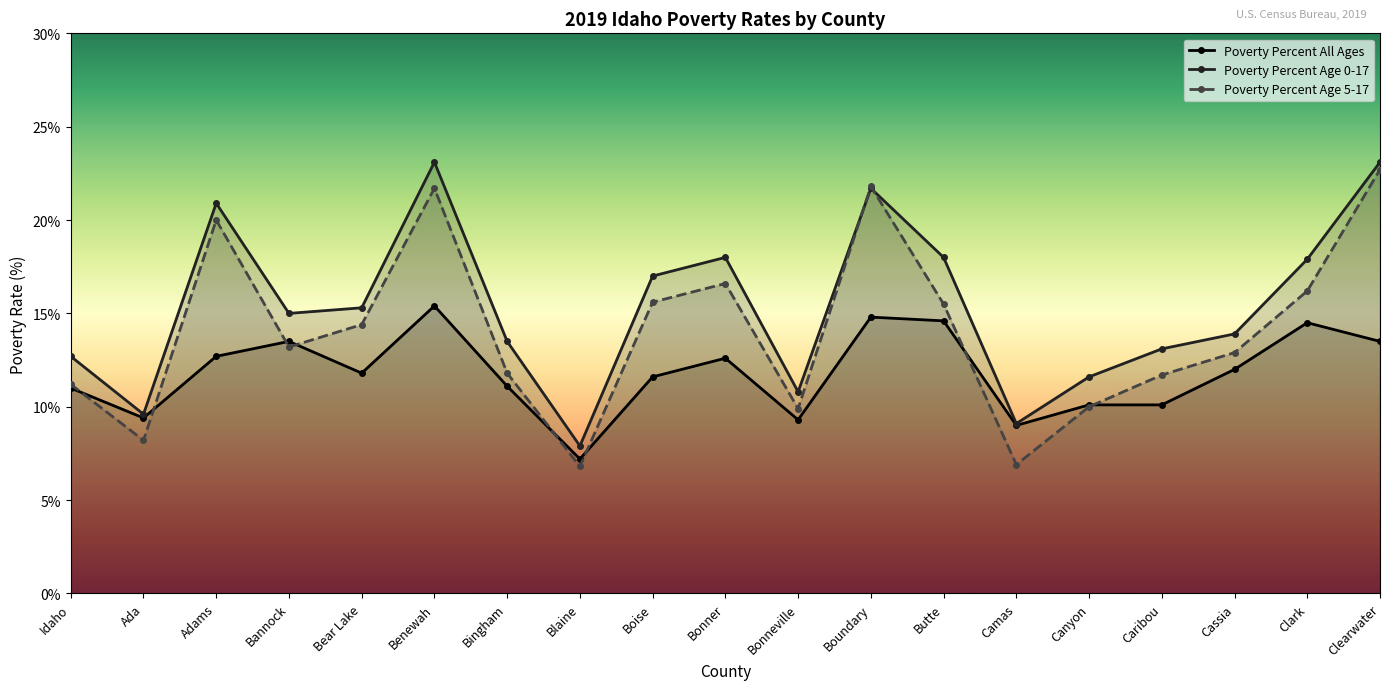

How many lines are shown in the chart?

3